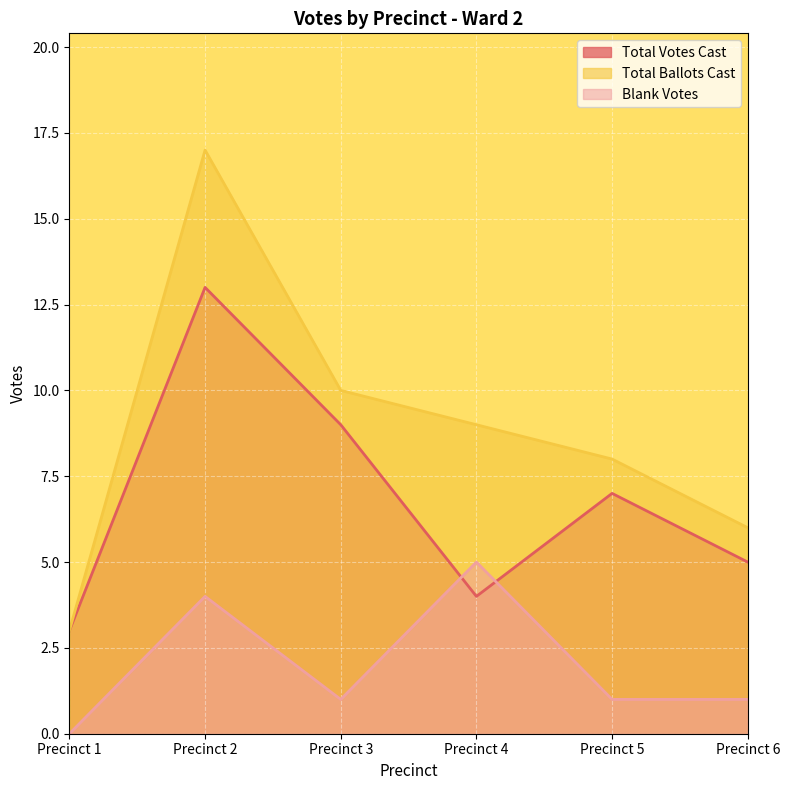

In Total Votes Cast, how many points are higher than both neighbors (excluding endpoints)?

2